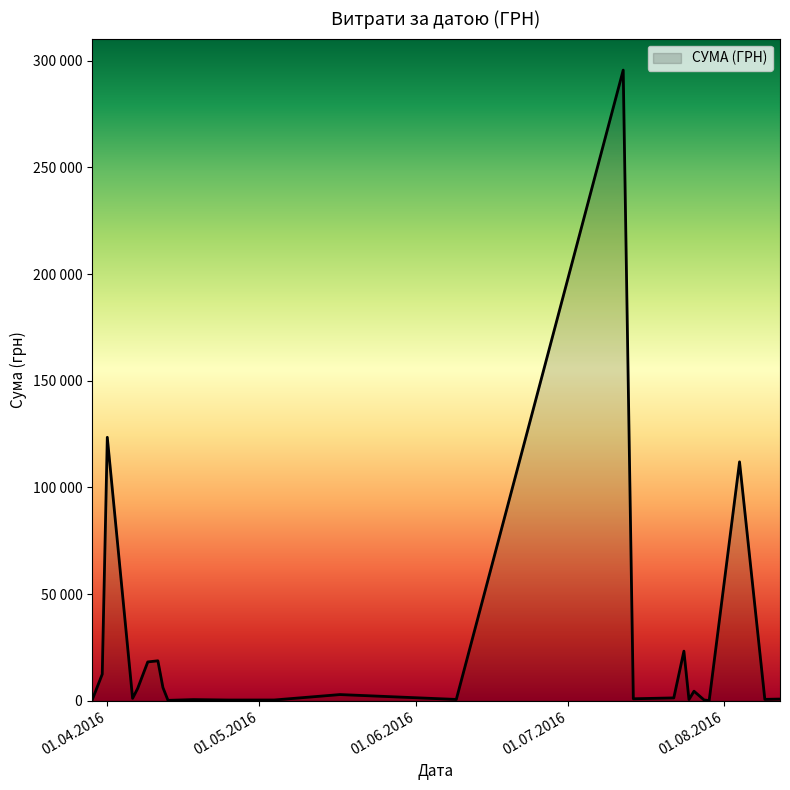

What is the greatest value displayed?

295638.6